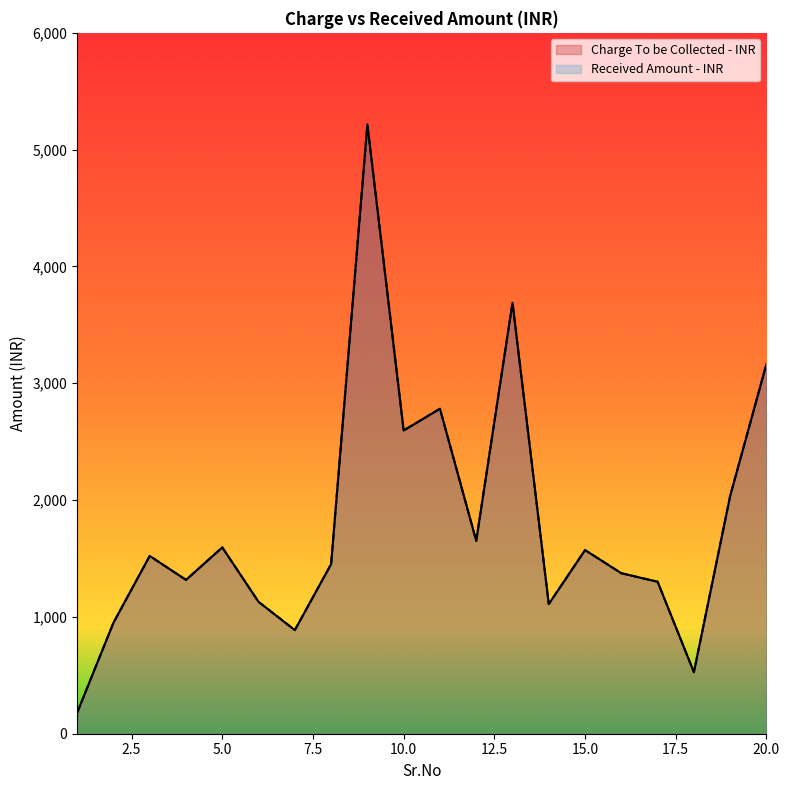

Rank the series at 2 from lowest to highest value.

Charge To be Collected - INR, Received Amount - INR